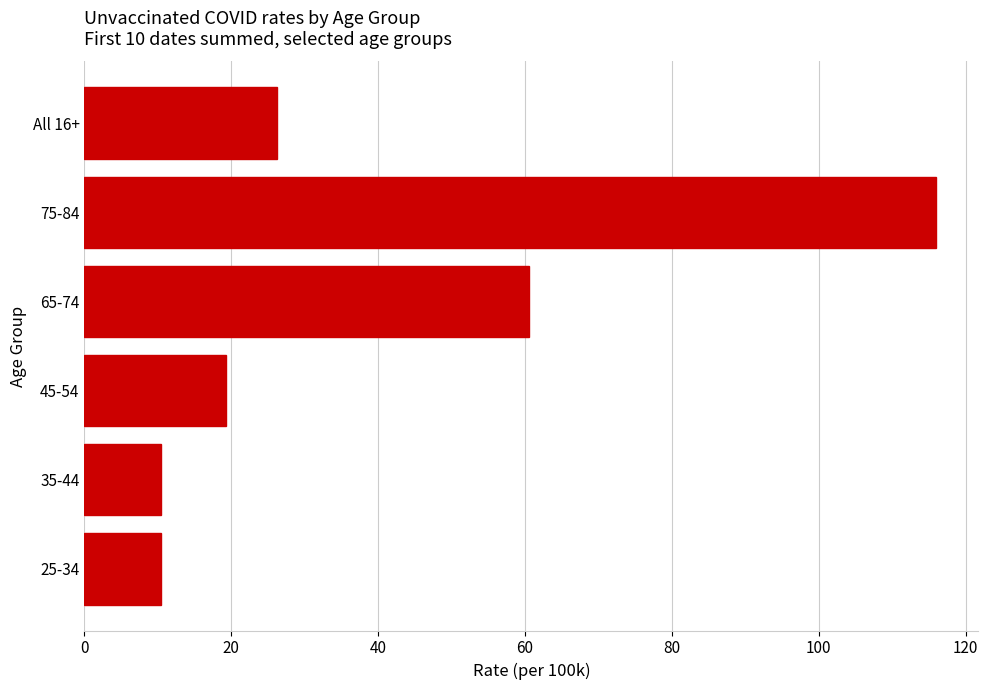

How many bars are there in total?

6